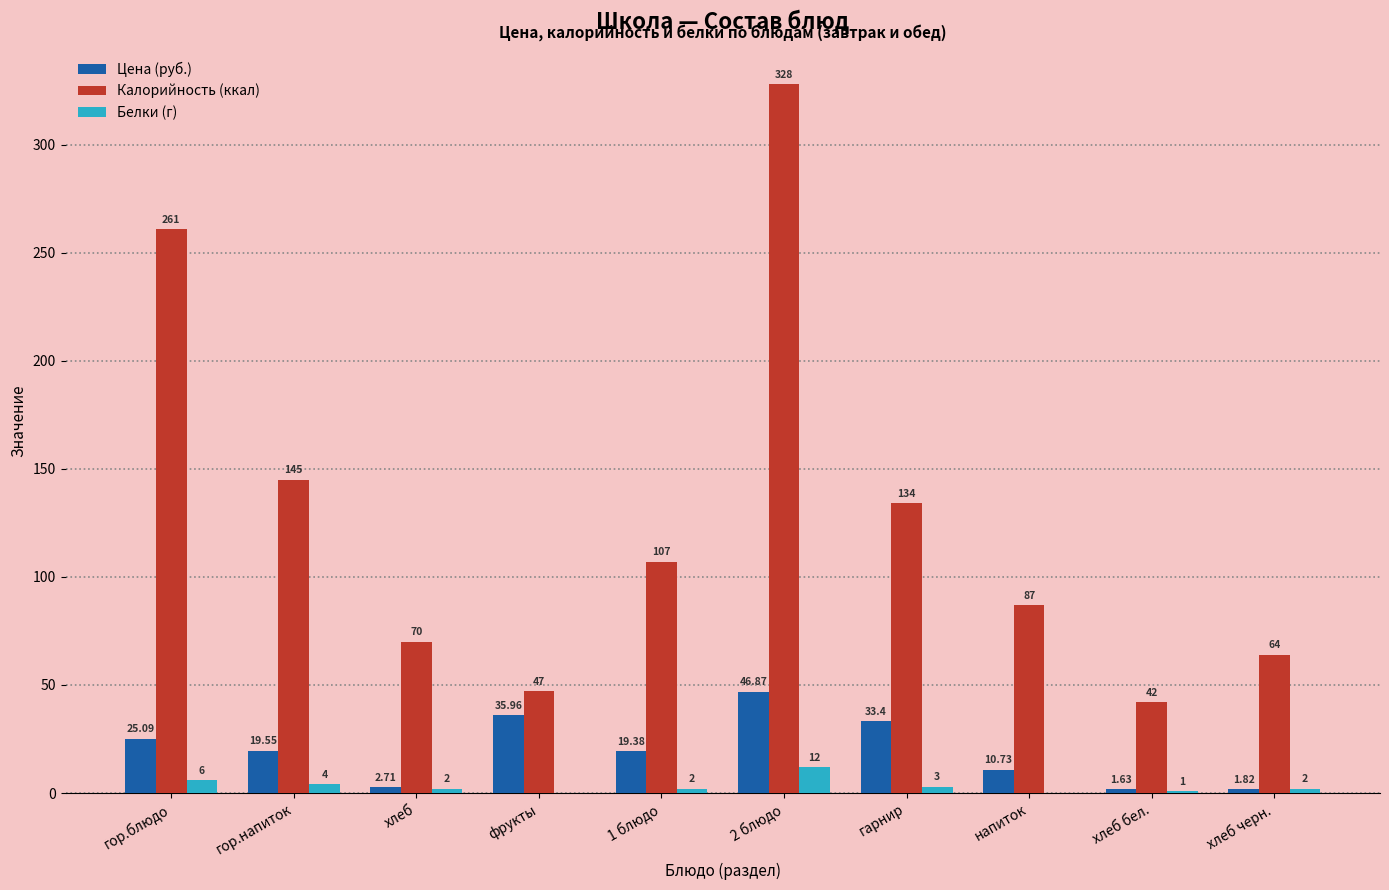

True or false: Калорийность (ккал) has a value of 134.0 at гарнир.

True